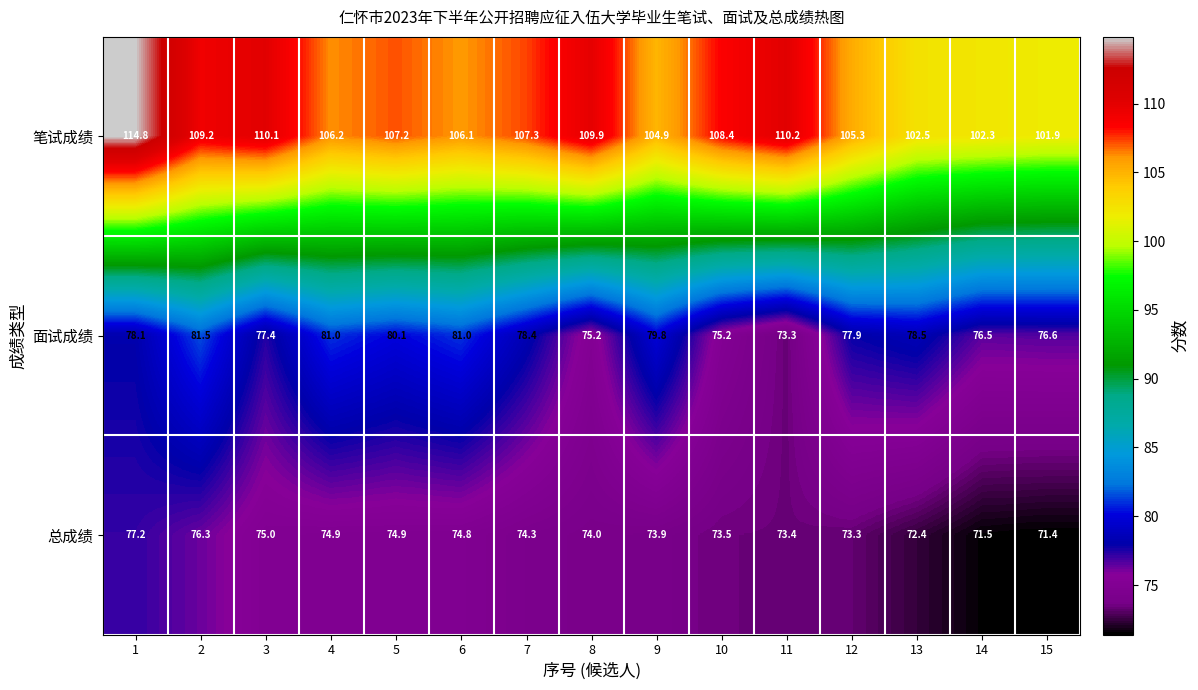

Rank the series by their maximum value, from highest to lowest.

笔试成绩, 面试成绩, 总成绩